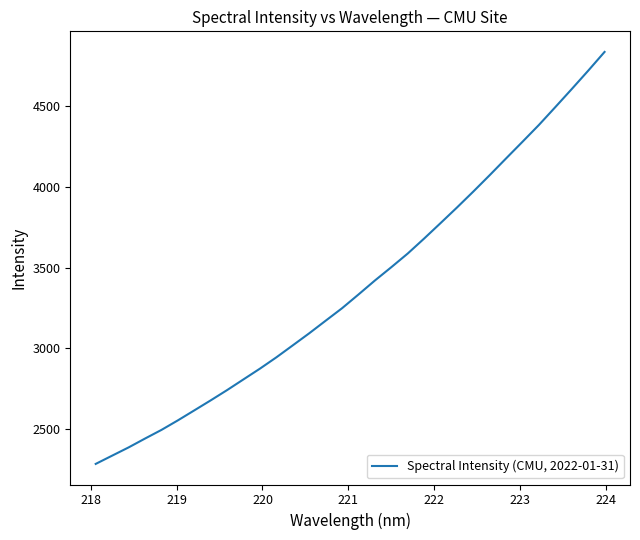

What is the difference between the maximum and minimum values?

2553.7